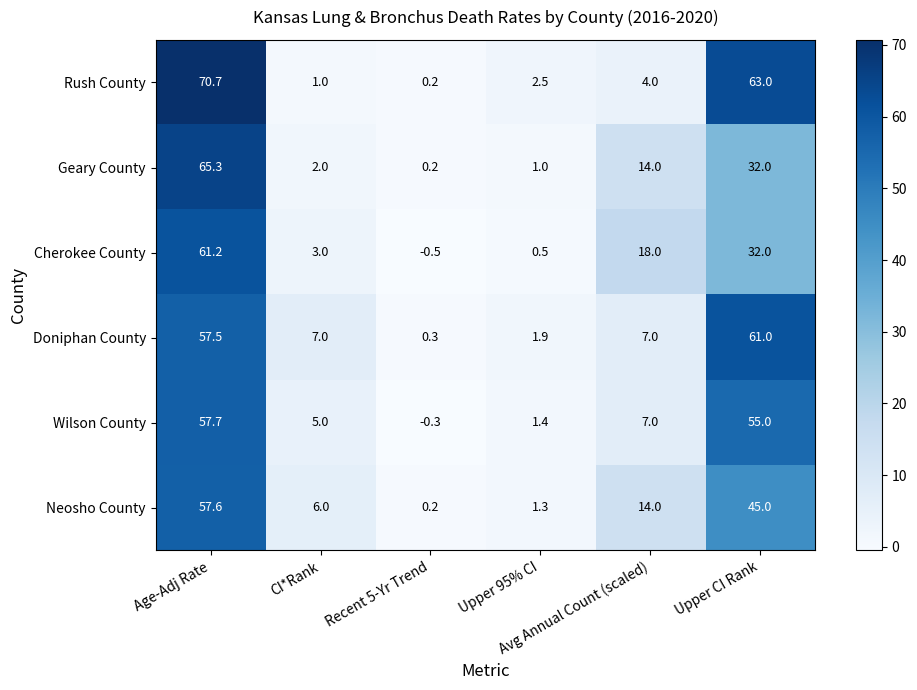

What is the maximum value shown in the chart?

70.7